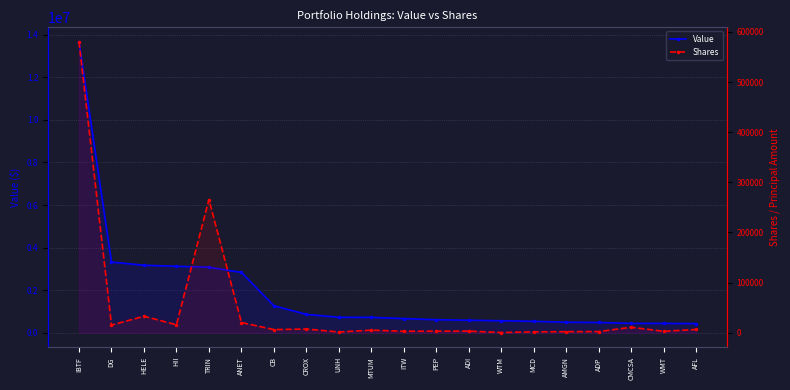

True or false: Value has a value of 438337 at WMT.

True